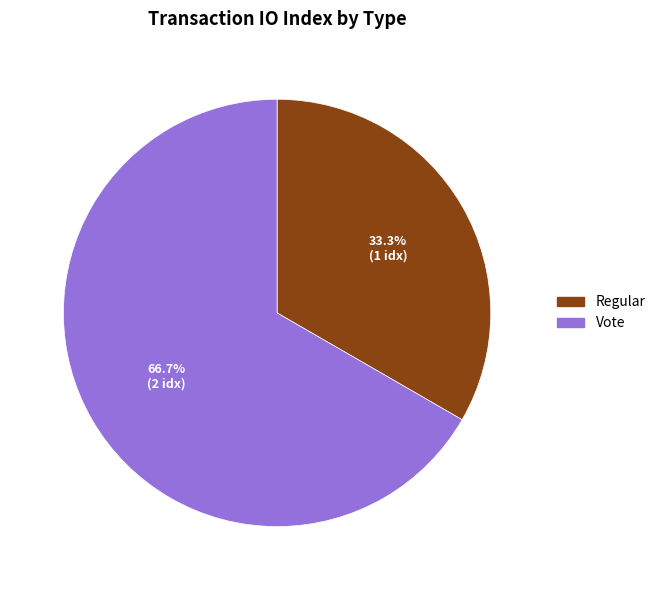

Is the sum of Regular and Vote greater than half?

Yes